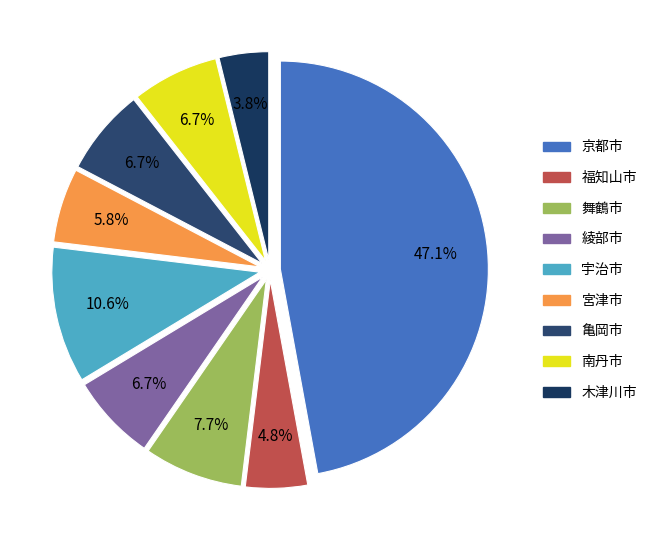

Which slice is the largest?

京都市